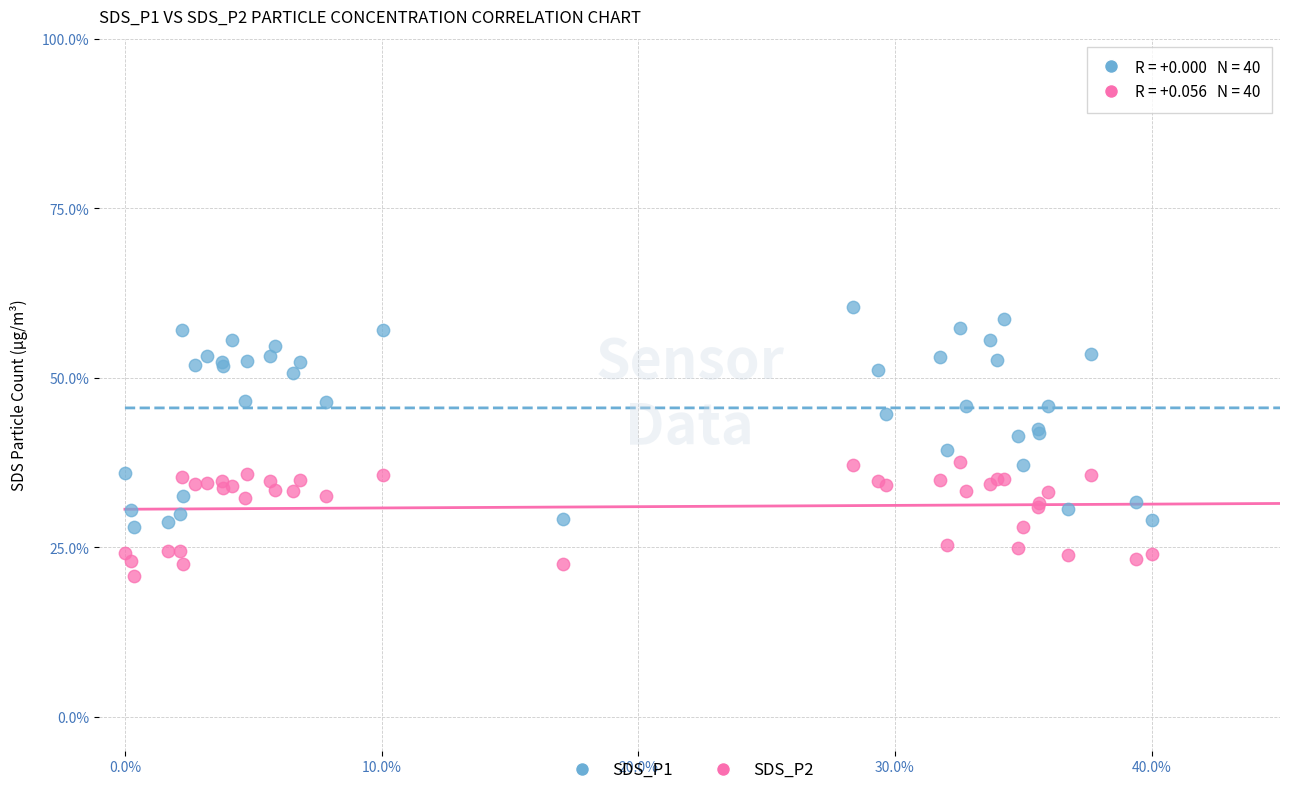

What are all the series names shown in the legend?

SDS_P1, SDS_P2